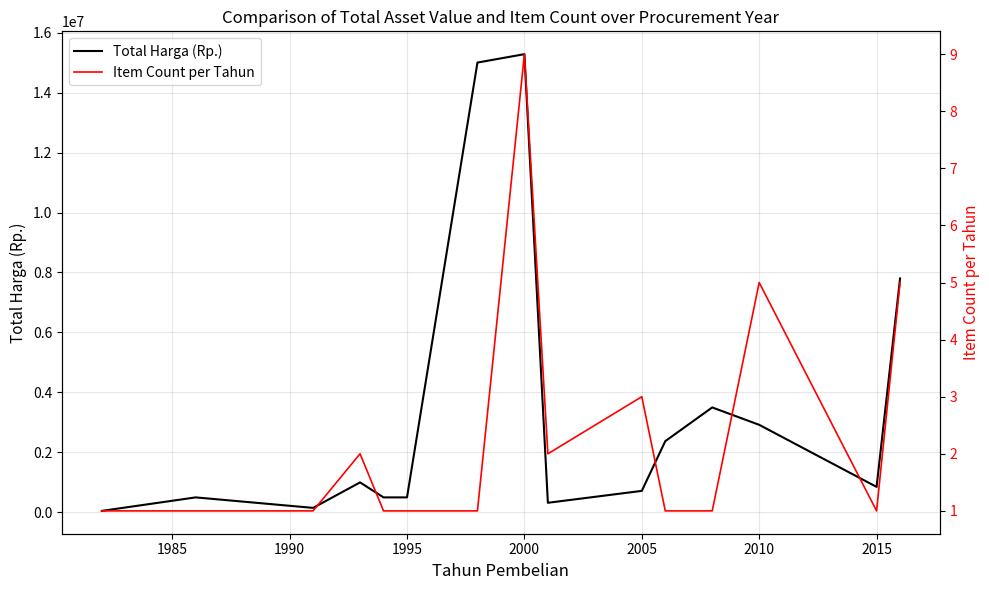

What is the average value of the Item Count per Tahun series?

2